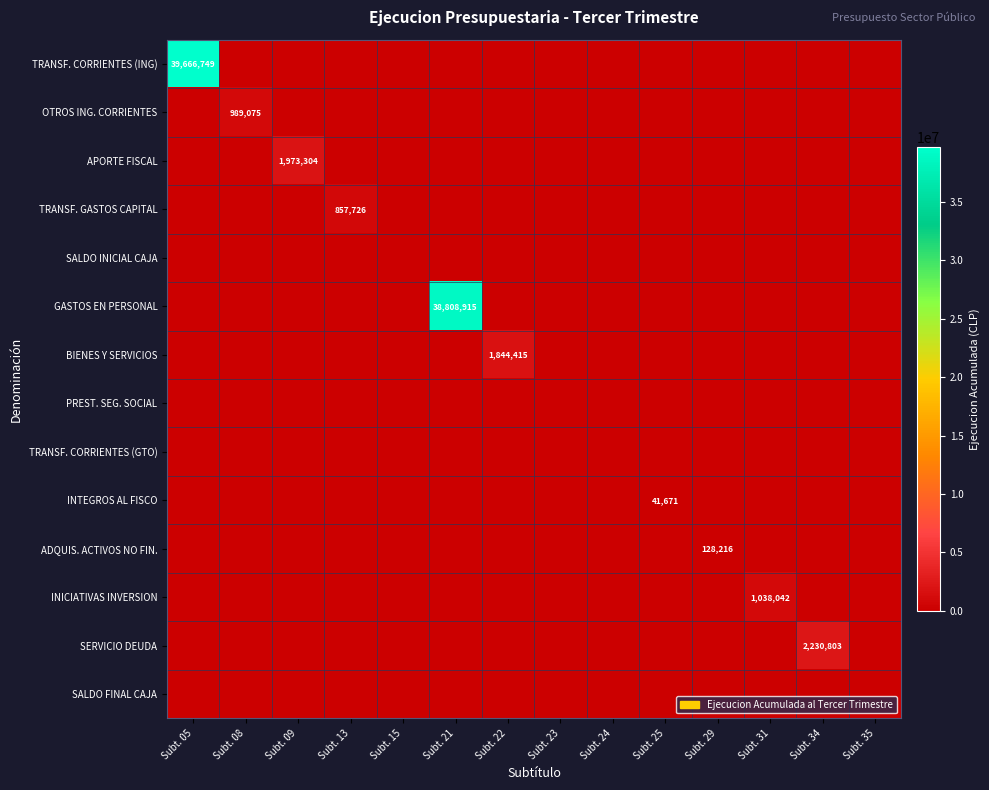

At which category is the sum across all series the highest?

Subt. 05